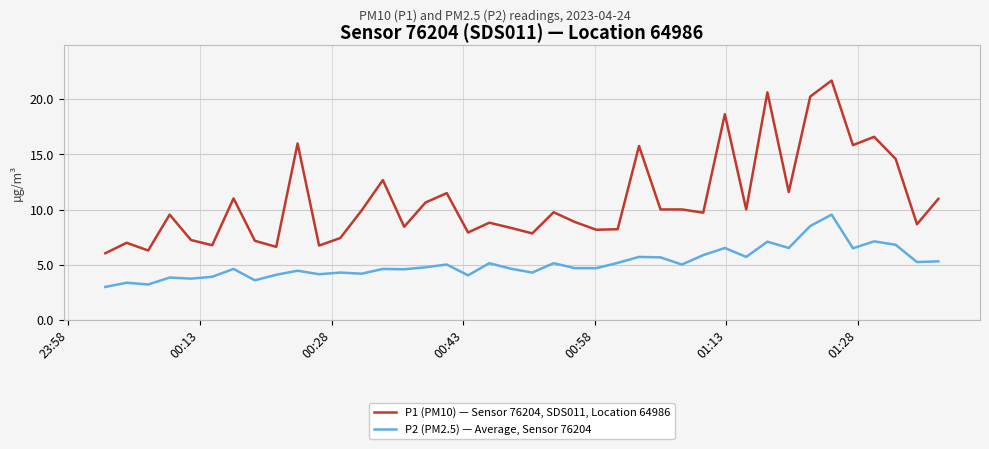

At how many categories does at least one series exceed 4?

40